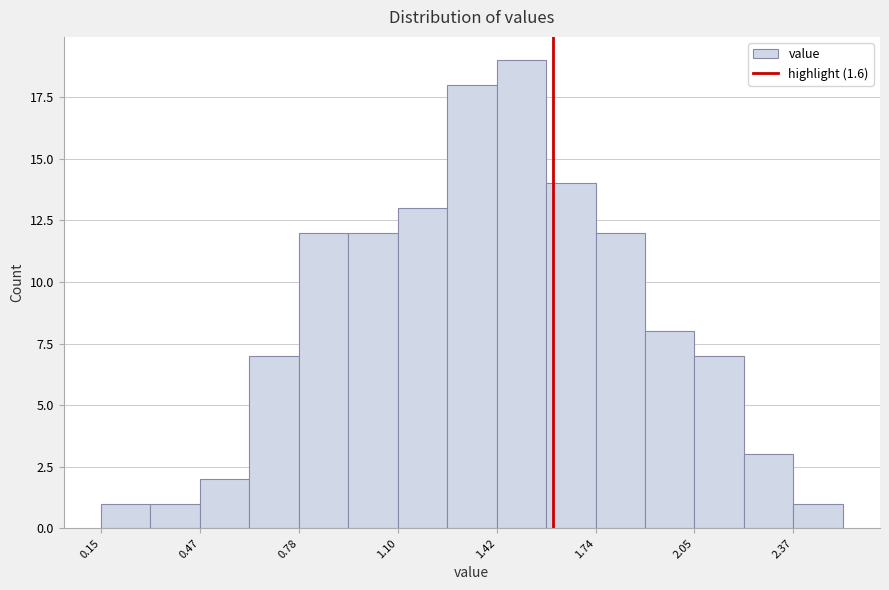

Around what value on the x-axis is the tallest bar? Give the approximate position of its centre, as read against the axis.

1.50